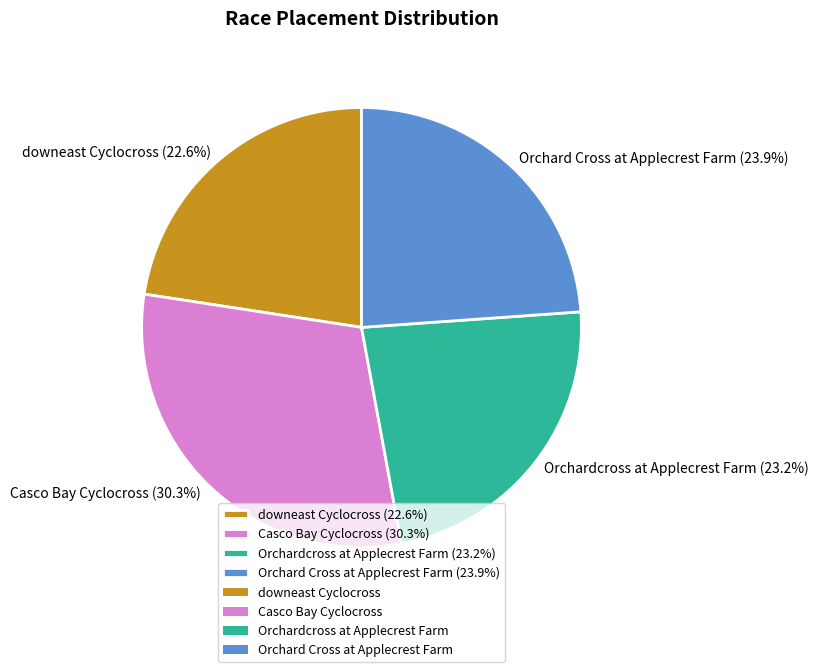

Rank the categories by value from lowest to highest.

downeast Cyclocross, Orchardcross at Applecrest Farm, Orchard Cross at Applecrest Farm, Casco Bay Cyclocross